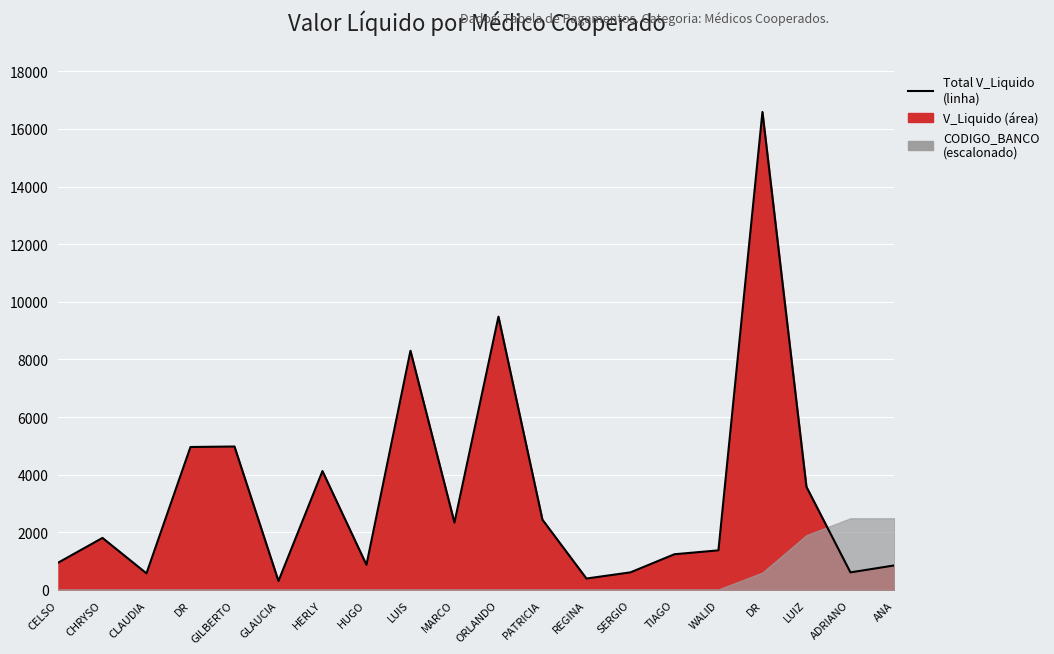

What is the difference between the values at ORLANDO and MARCO?

7145.4